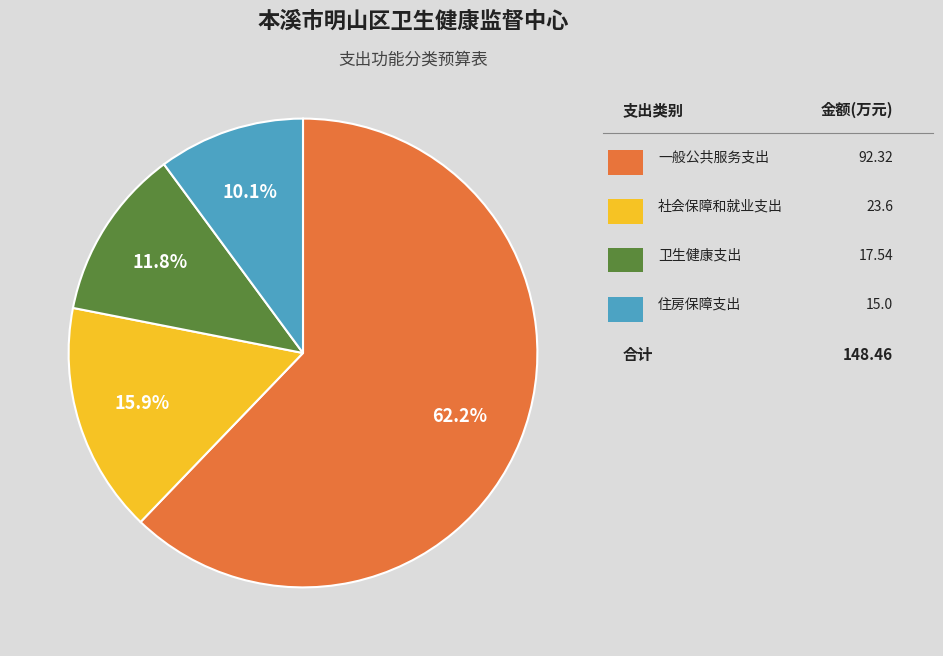

Is there a majority slice in this chart?

Yes